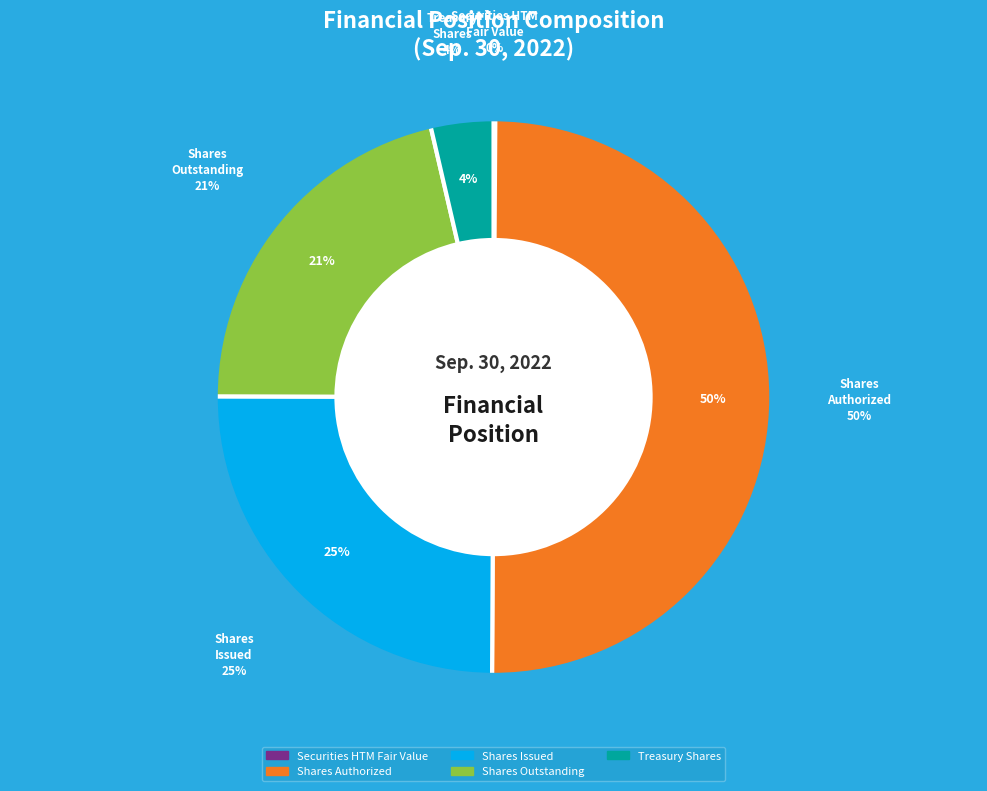

Combined, what portion of the pie is Common stock, shares issued and Common stock, shares outstanding?

46.3%